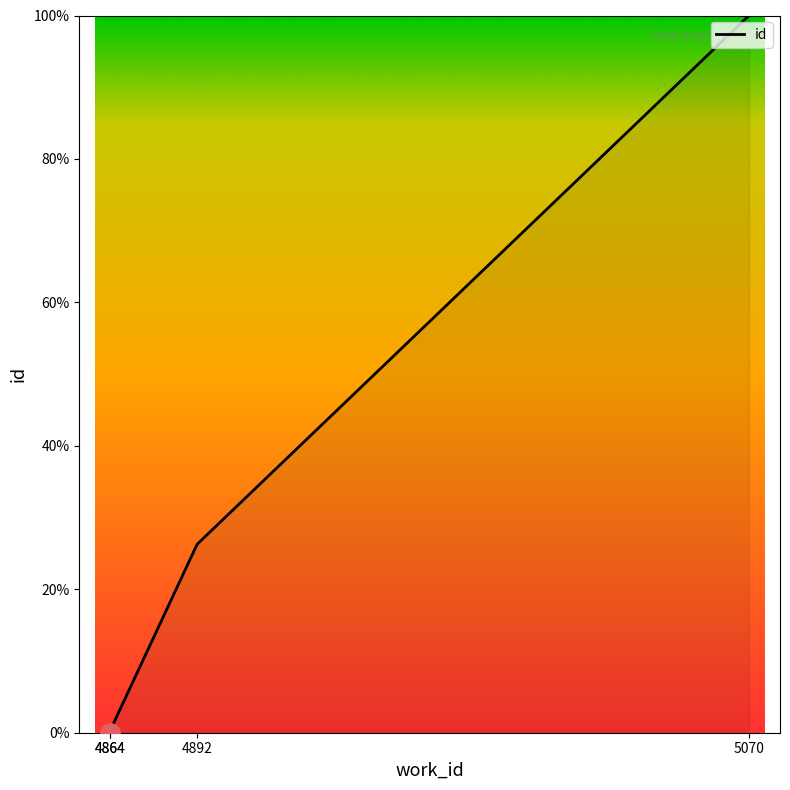

Reading right to left, what are all the values shown in this chart?

5070=100.0	4892=26.3	4864=0.3	4864=0.0